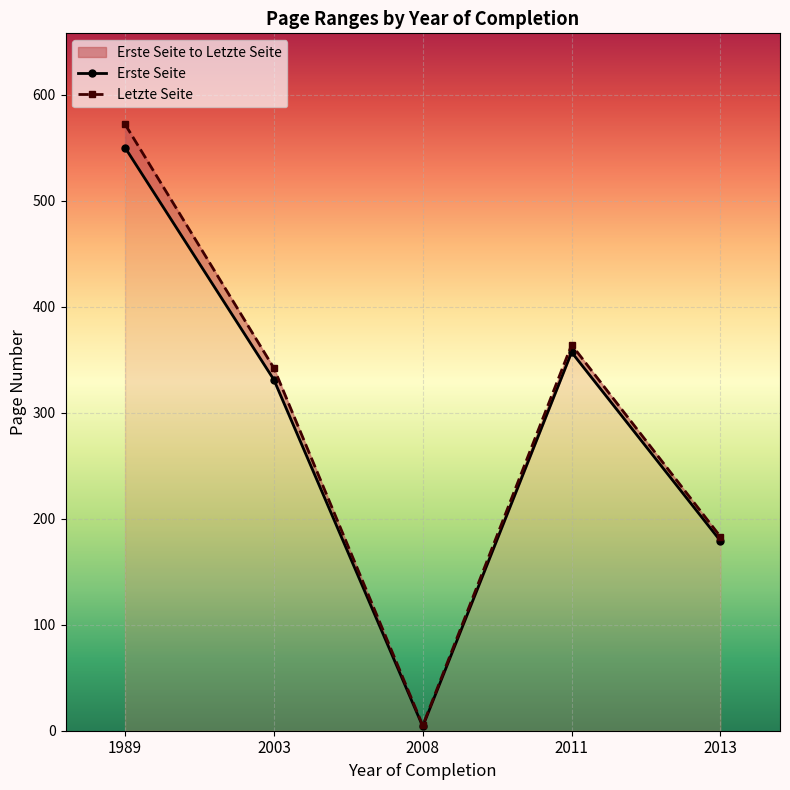

True or false: Erste Seite and Letzte Seite intersect in this chart.

False